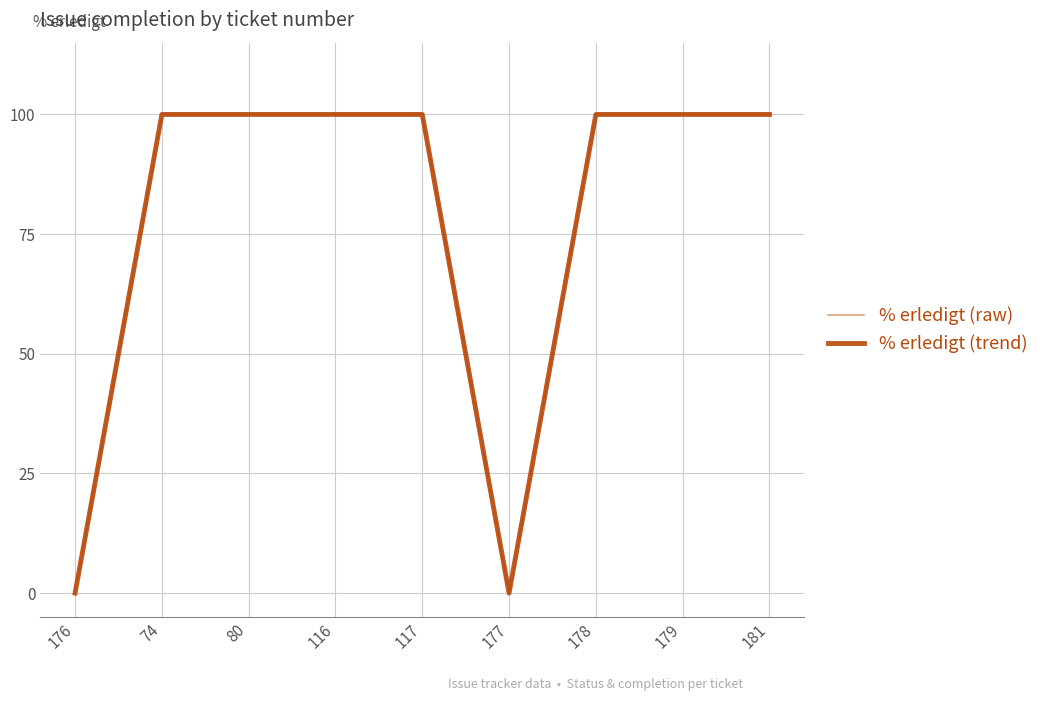

Does the chart display data point markers on the line(s)?

No